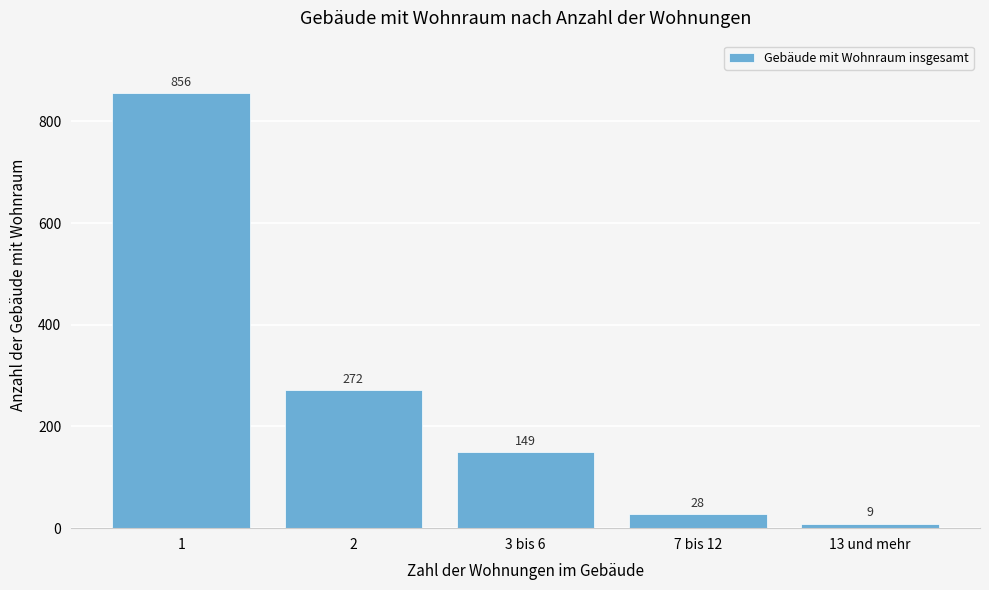

Reading right to left, list all the values displayed in this chart.

13 und mehr=9	7 bis 12=28	3 bis 6=149	2=272	1=856